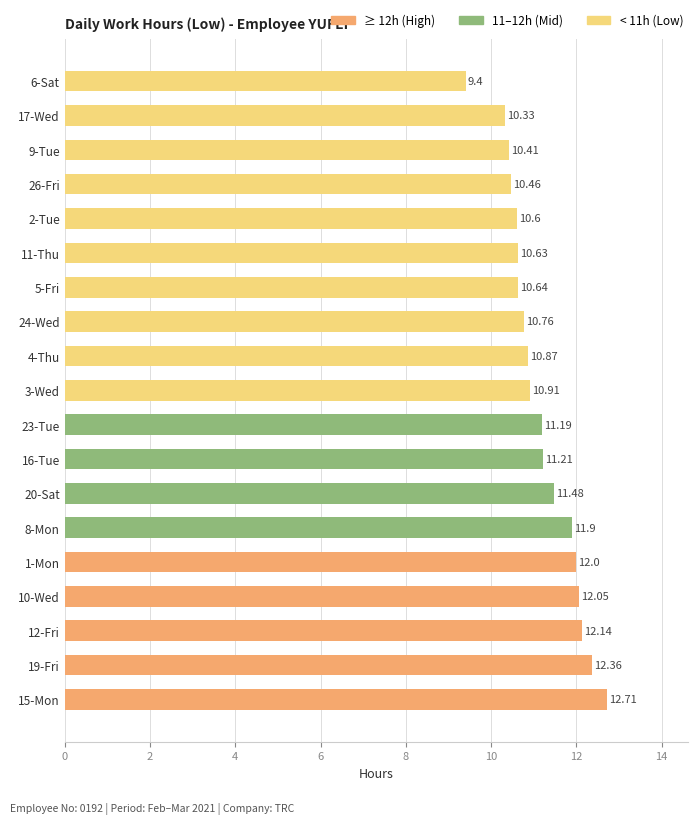

Does the chart contain any negative values?

No